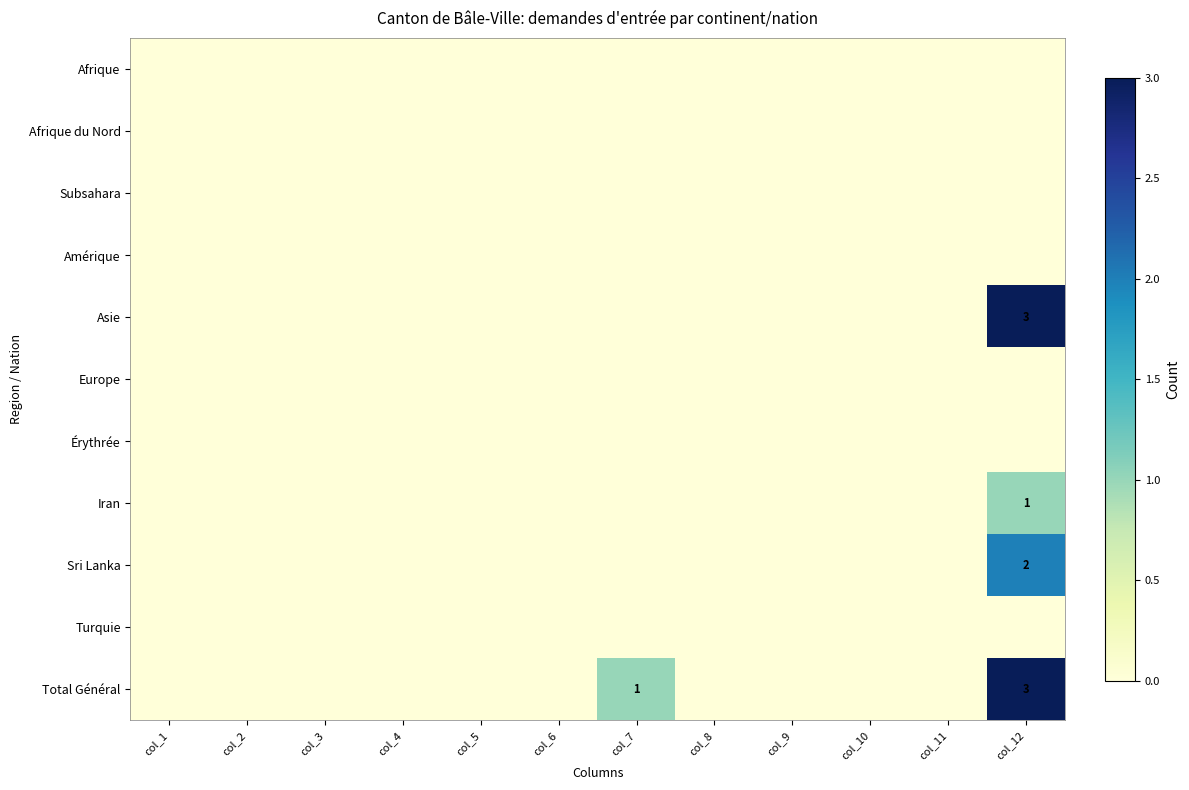

Which series has the largest range (max minus min)?

Asie